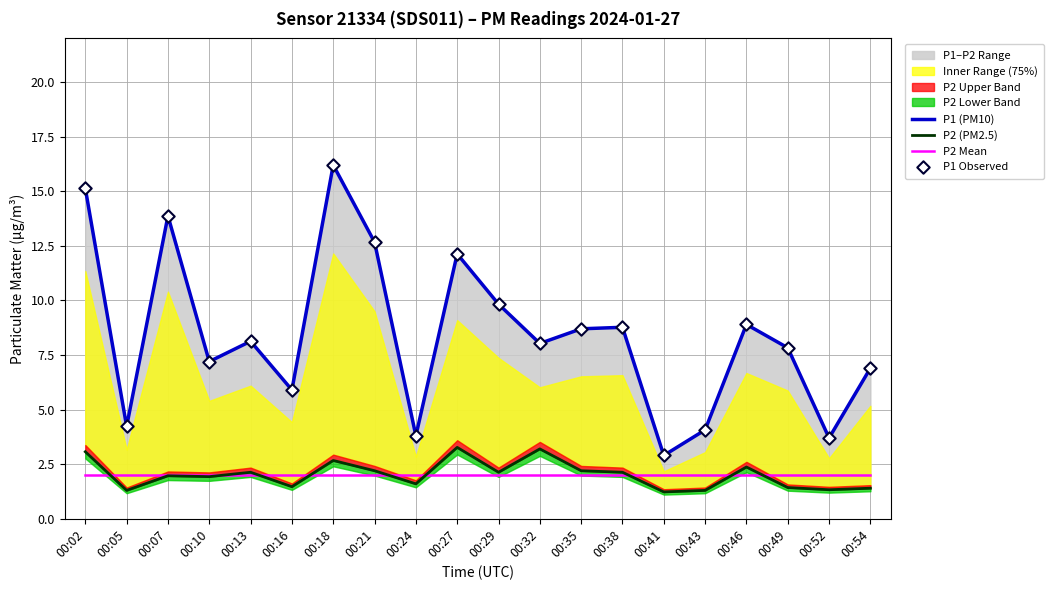

At which category is the sum across all series the highest?

00:18